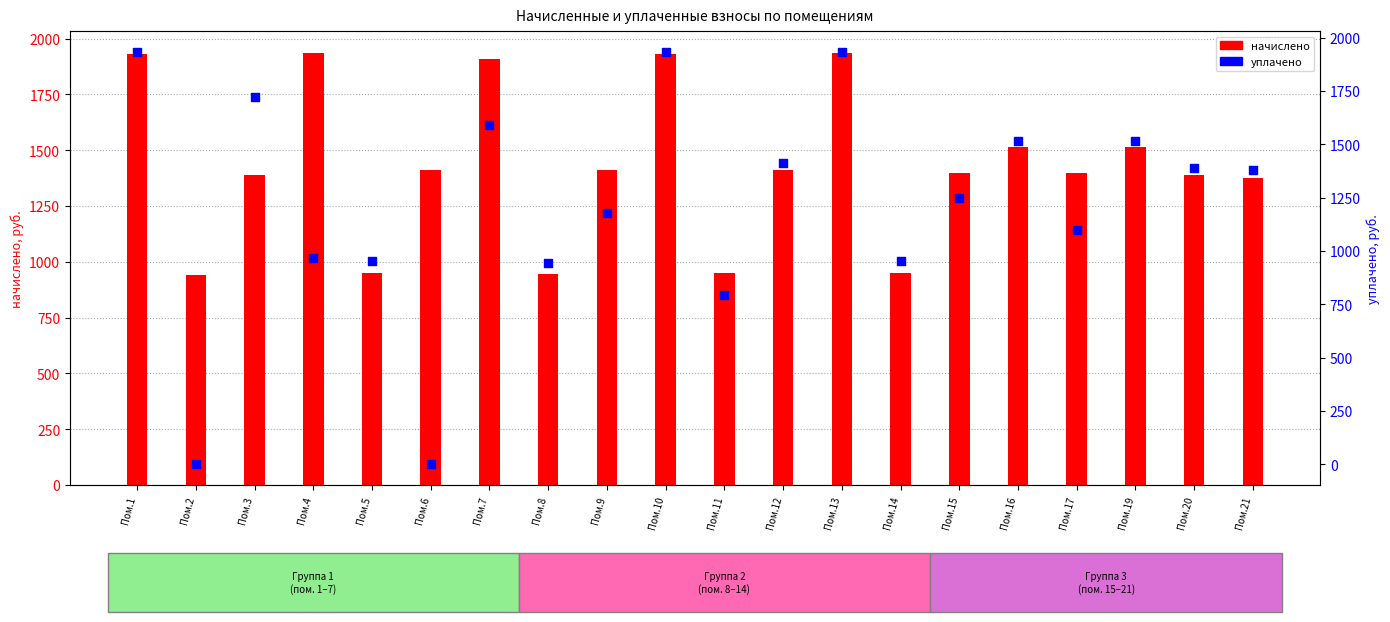

Which series has the largest total across all categories?

начислено